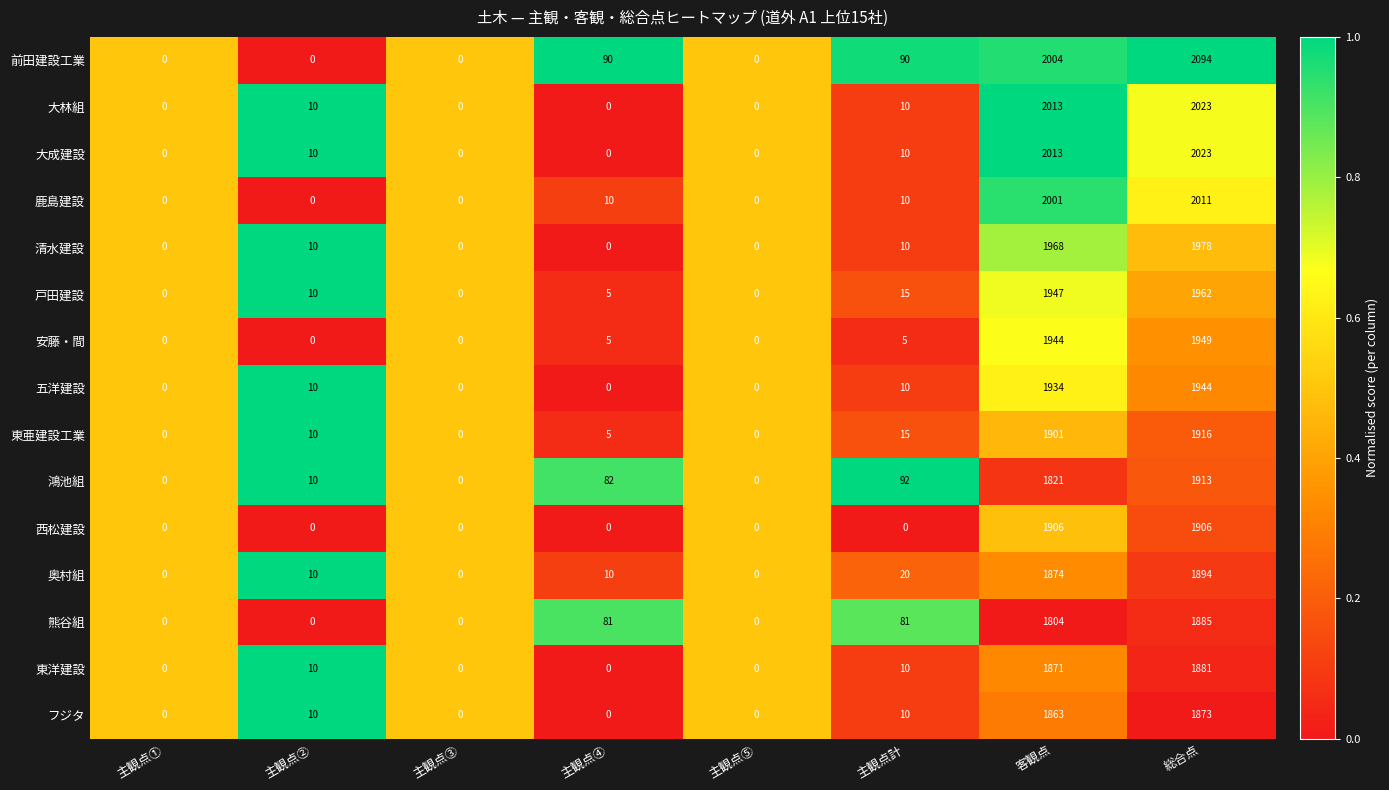

The value of 大成建設 at 客観点 is 766. True or false?

False